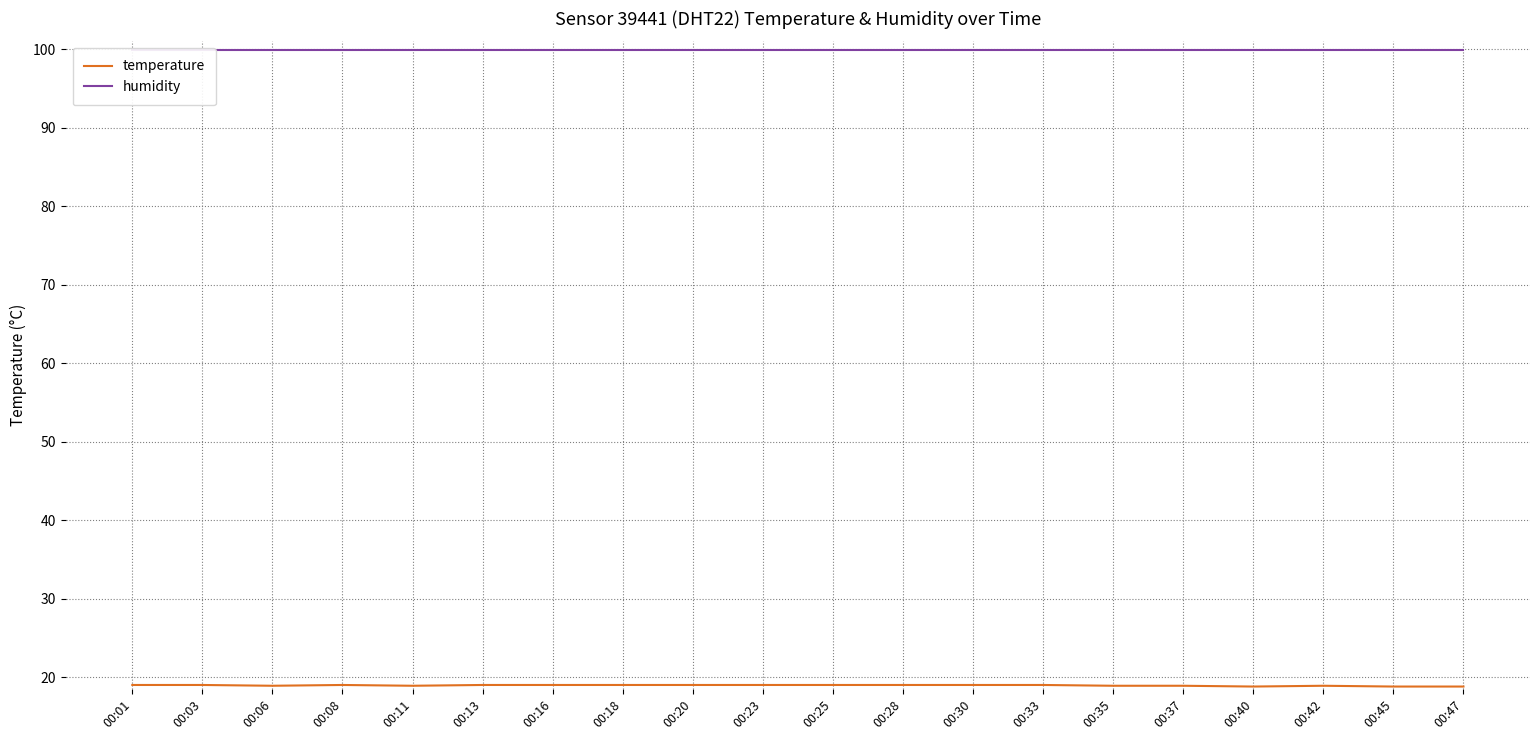

Where is humidity nearest to the value 99?

00:01